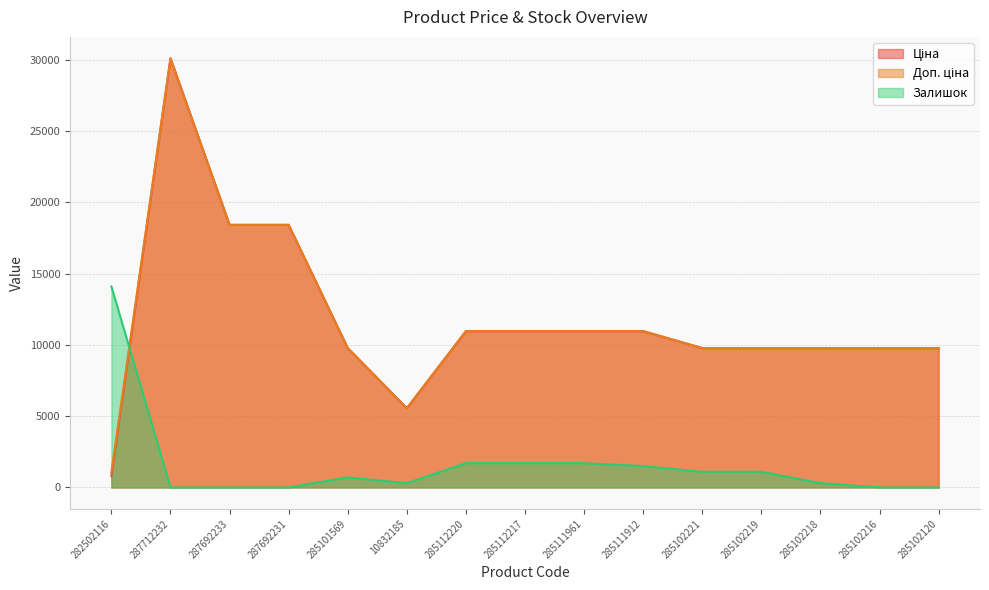

True or false: Доп. ціна has a value of 6658.0 at 285101569.

False